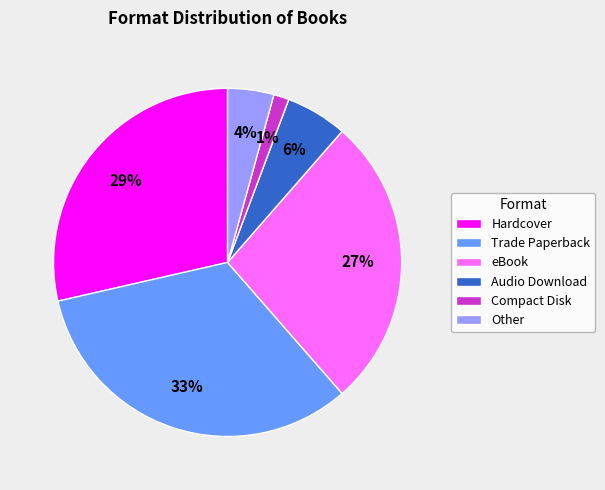

Between Other and Trade Paperback, which is larger?

Trade Paperback